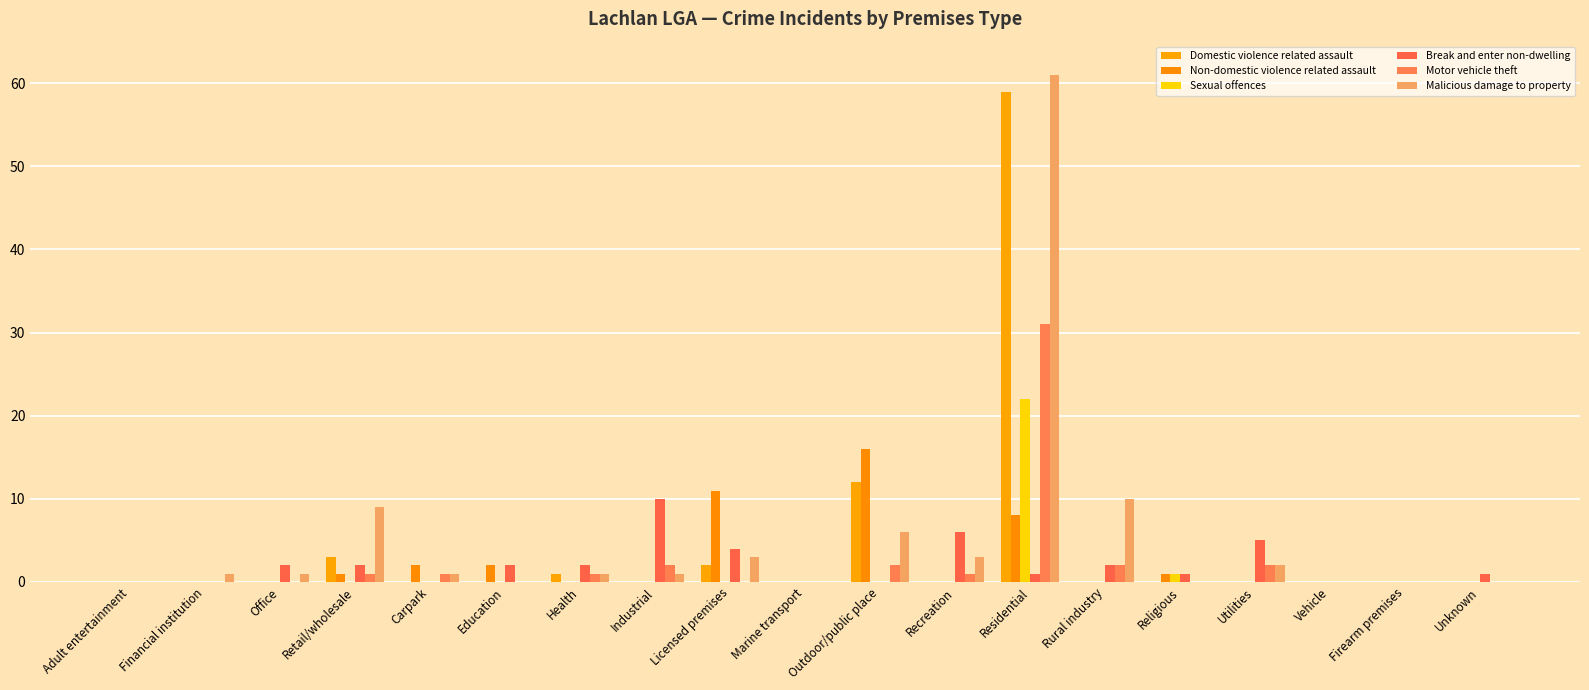

The Break and enter non-dwelling series shows 6 at Firearm premises. True or false?

False